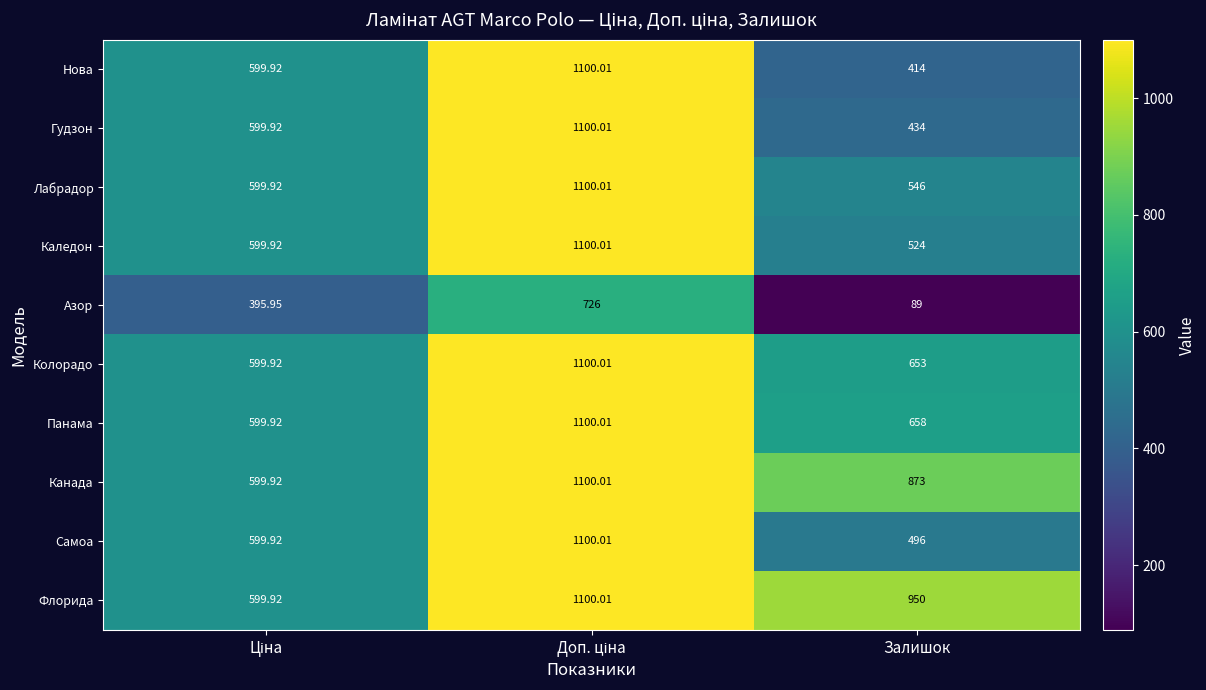

How many categories are shown in the chart?

3